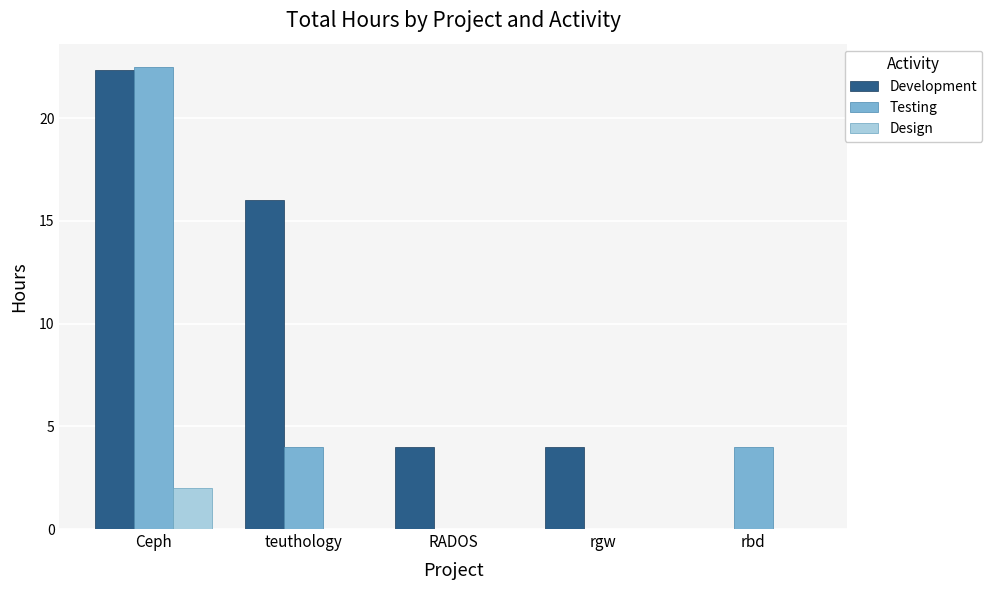

Between teuthology and RADOS, which series saw the biggest shift?

Development